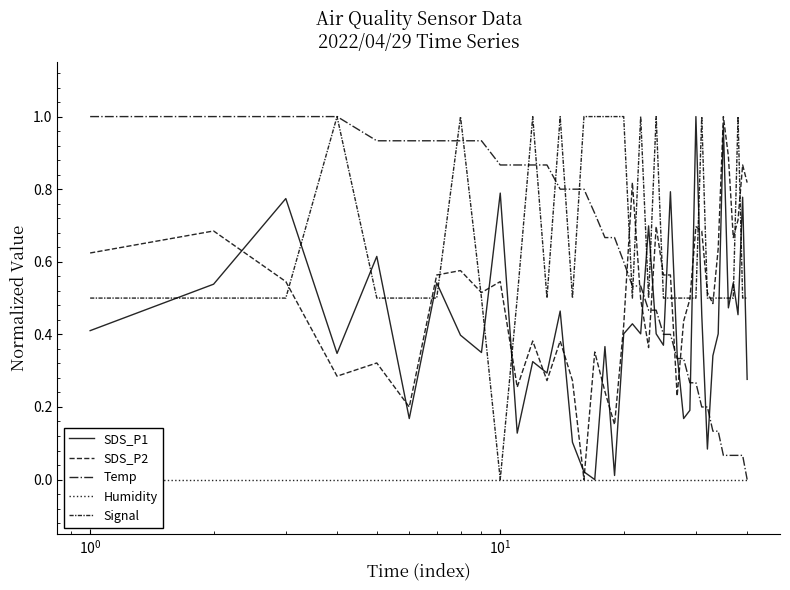

In Signal, how many points are lower than both neighbors (excluding endpoints)?

5